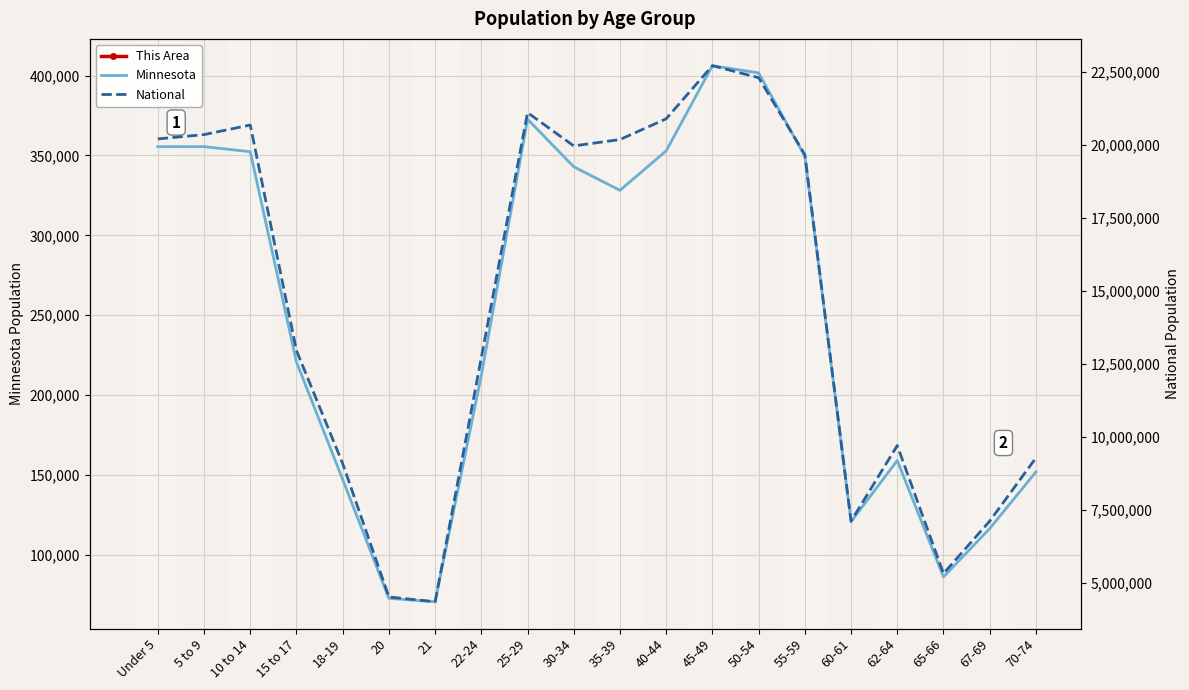

List the series in order of their peak value, lowest first.

This Area, Minnesota, National